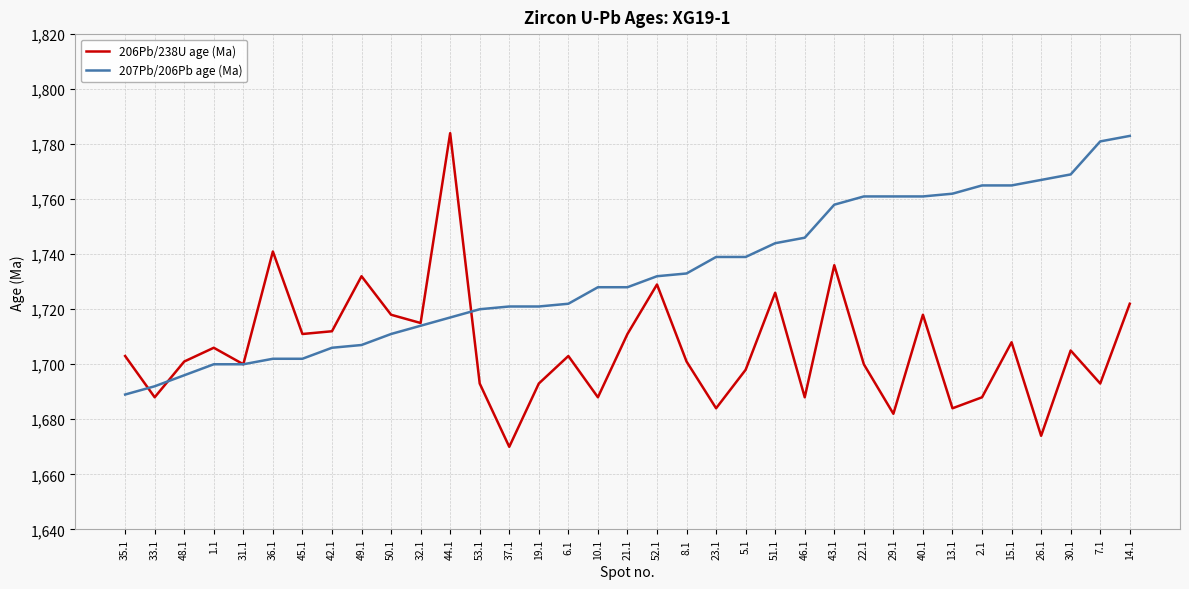

At which category is the sum across all series the highest?

14.1